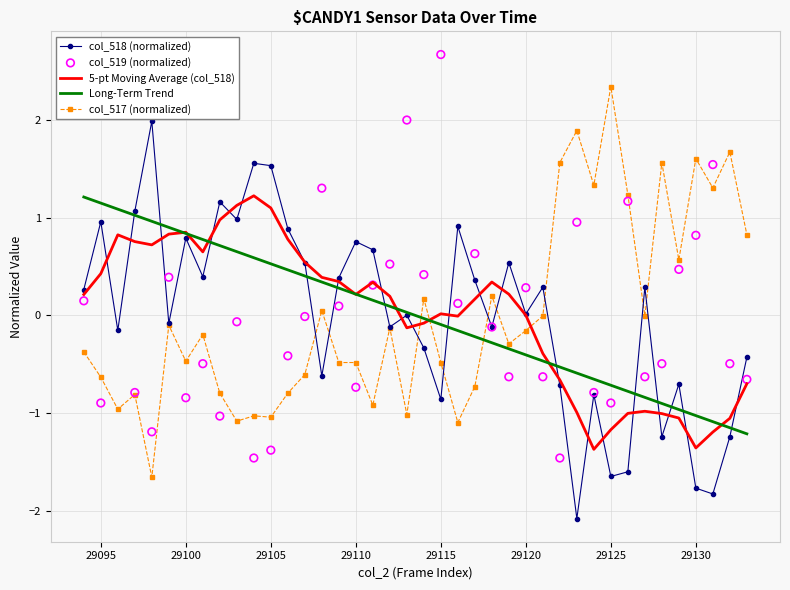

True or false: col_518 (normalized) has a value of 0.0 at 29120.

True